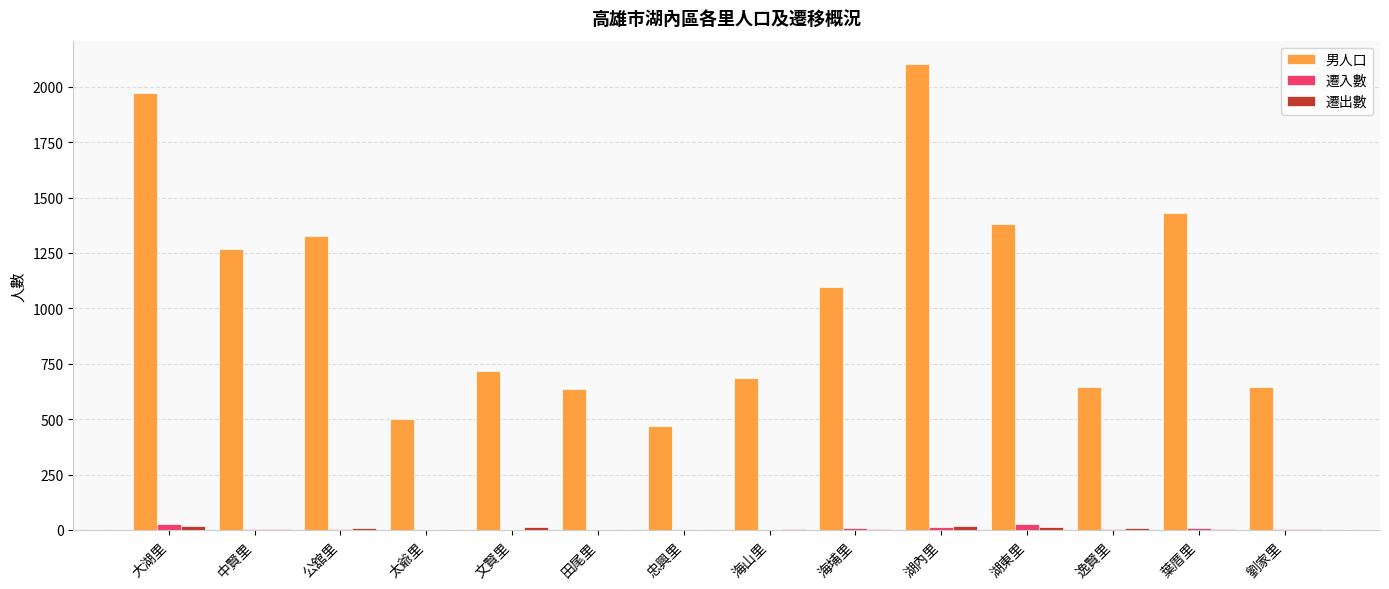

Is it true that 男人口 equals 1381 at 湖東里?

True